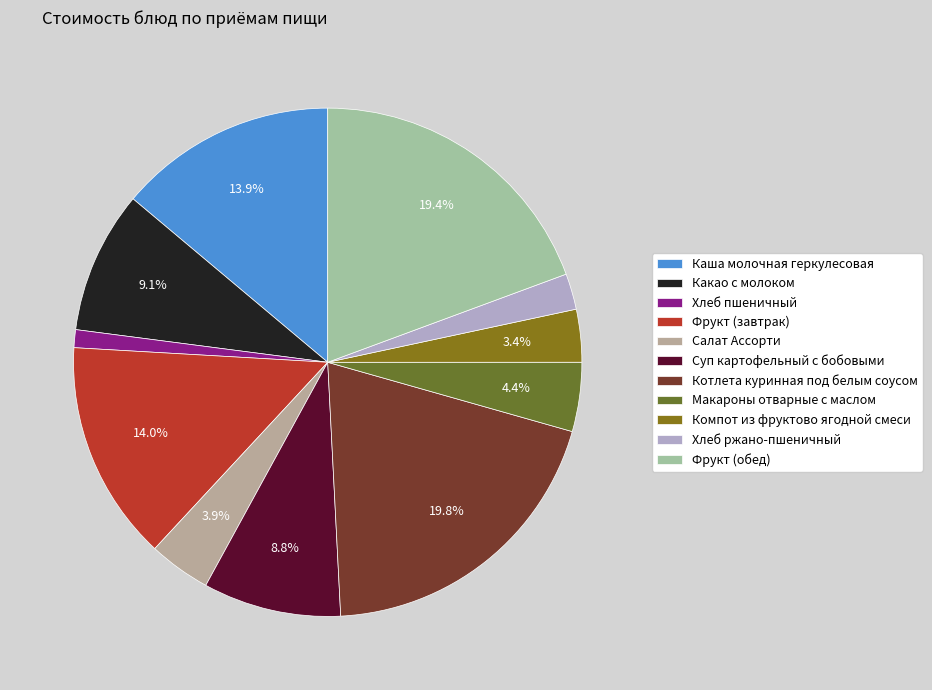

Count the number of slices in the pie.

11